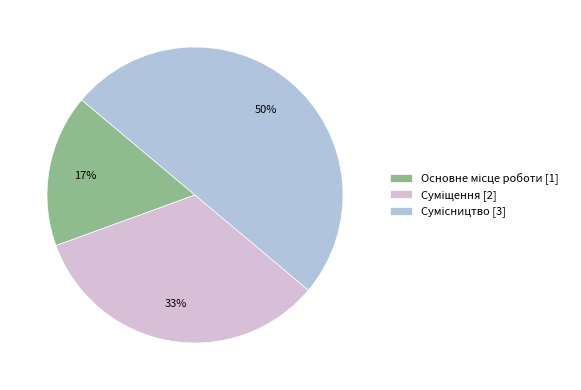

To the nearest percent, what is the difference between the largest and smallest slice percentages?

33%